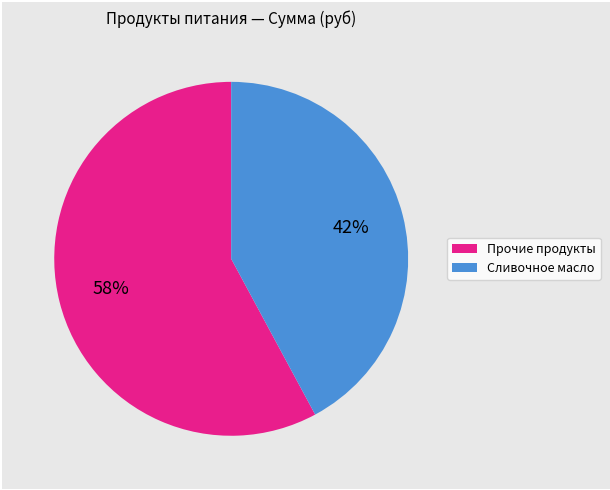

To the nearest percent, what is the difference between the largest and smallest slice percentages?

16%